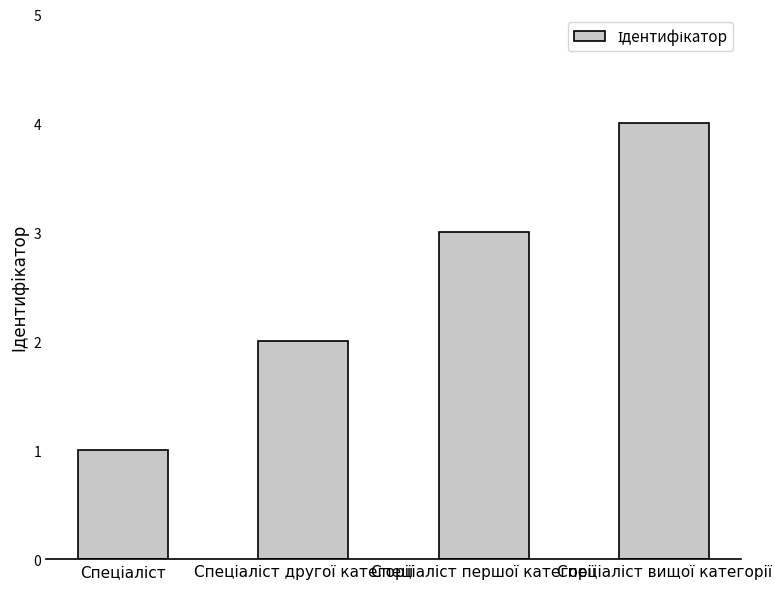

What is the difference between the maximum and minimum values?

3